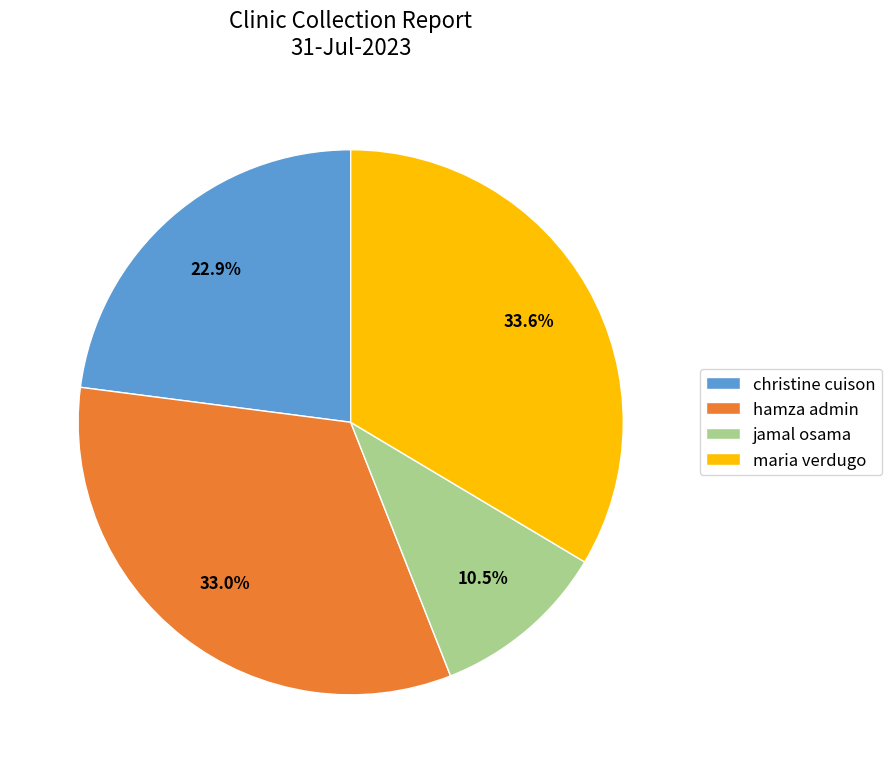

Is it true that maria verdugo is 34% of the pie?

True